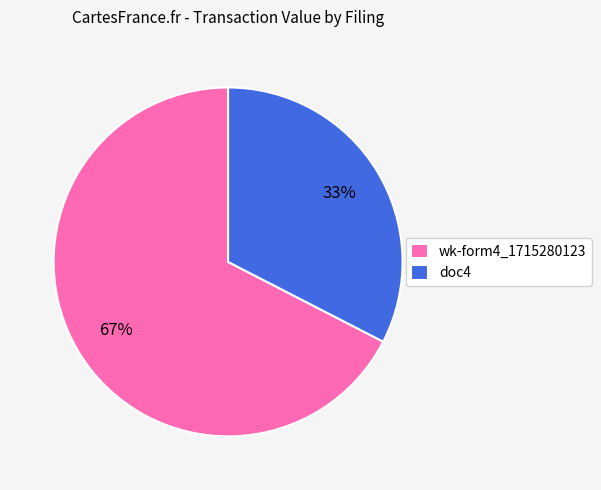

To the nearest percent, what portion does doc4 represent?

33%